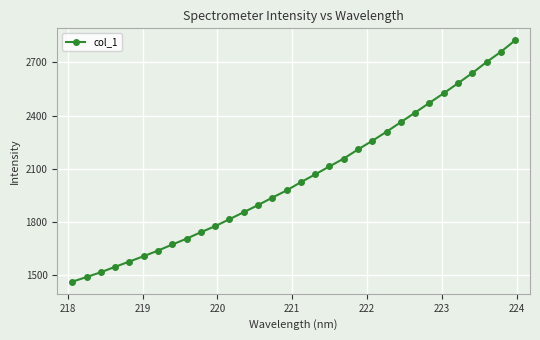

What is the greatest value displayed?

2824.0